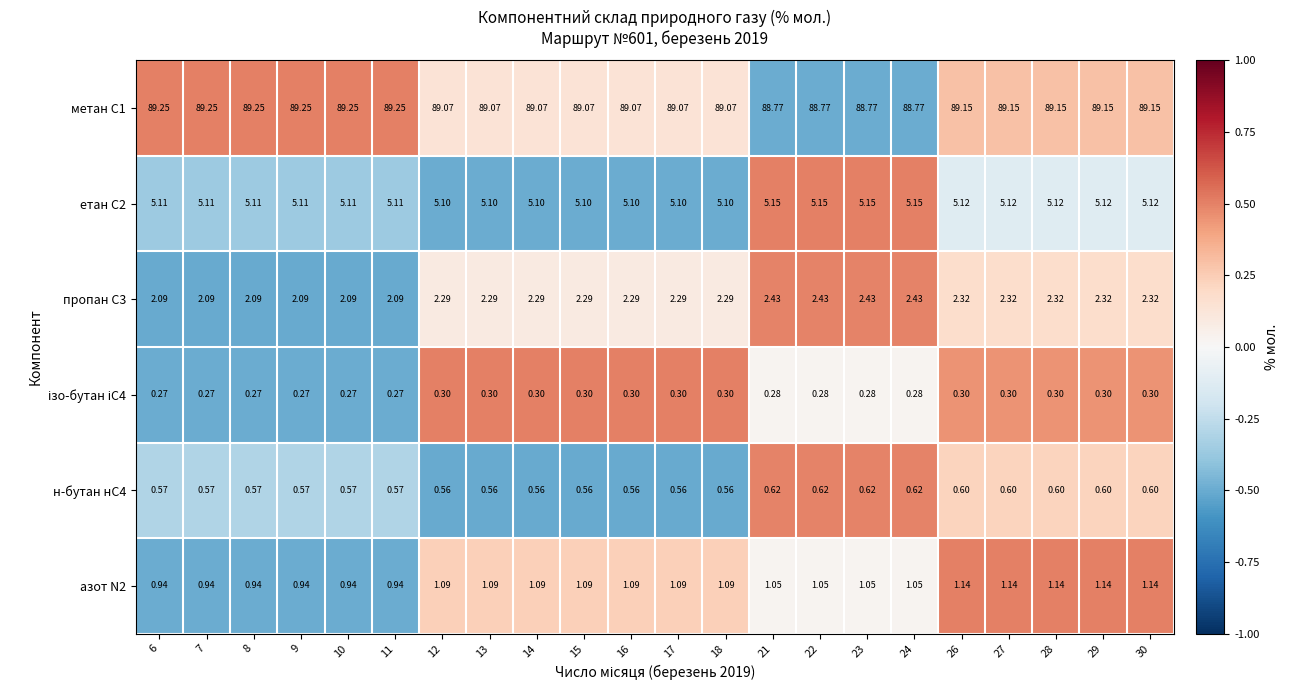

At how many categories does at least one series exceed 0?

22